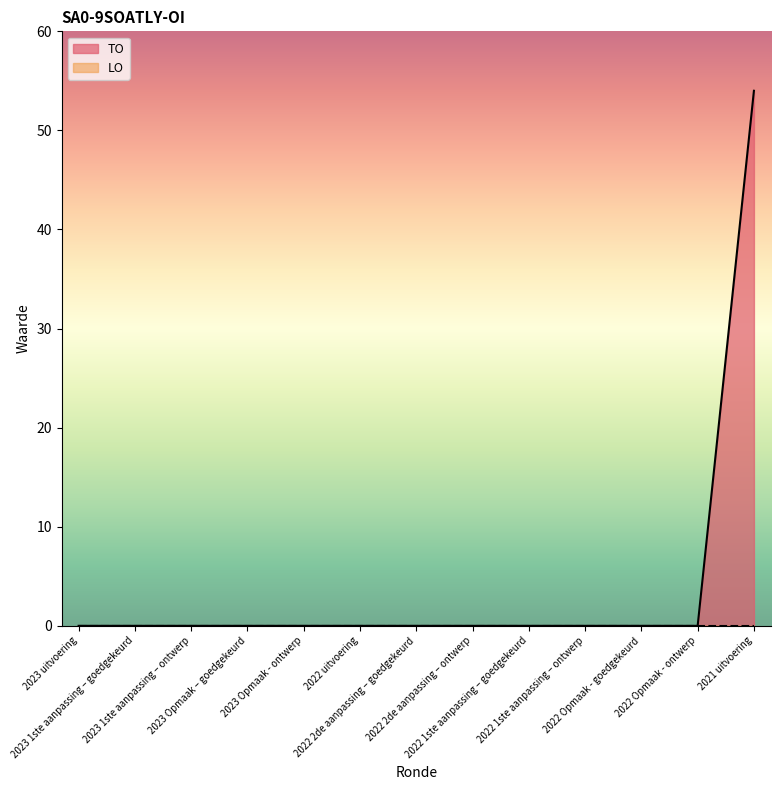

At which category does the chart reach its peak across all series?

2021 uitvoering